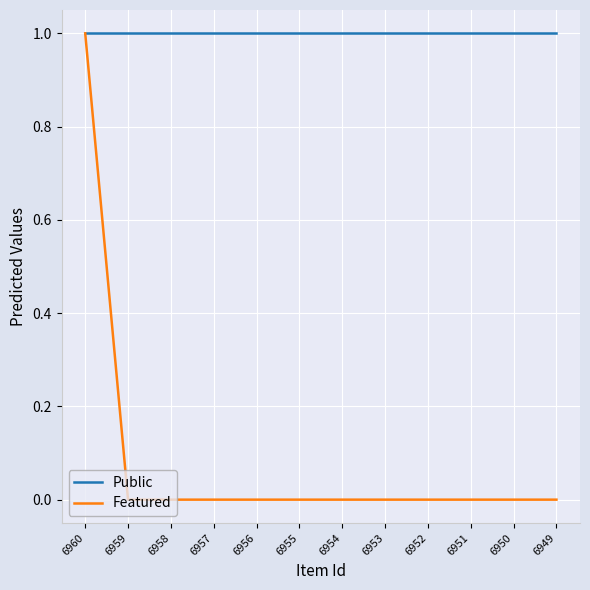

Is it true that Featured equals 0 at 6950?

True